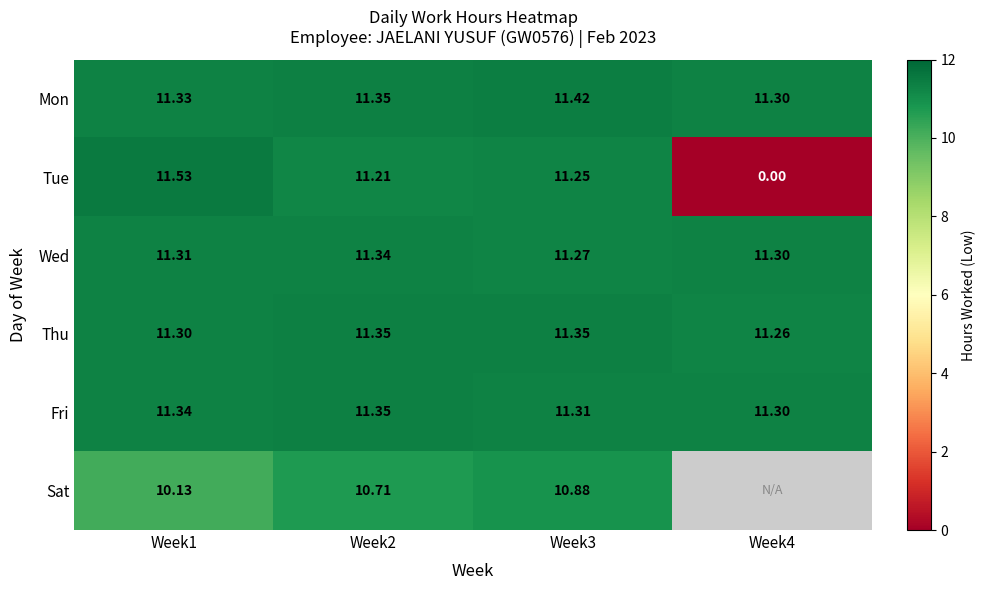

What is the sum of the Fri values at Week3 and Week4?

22.6